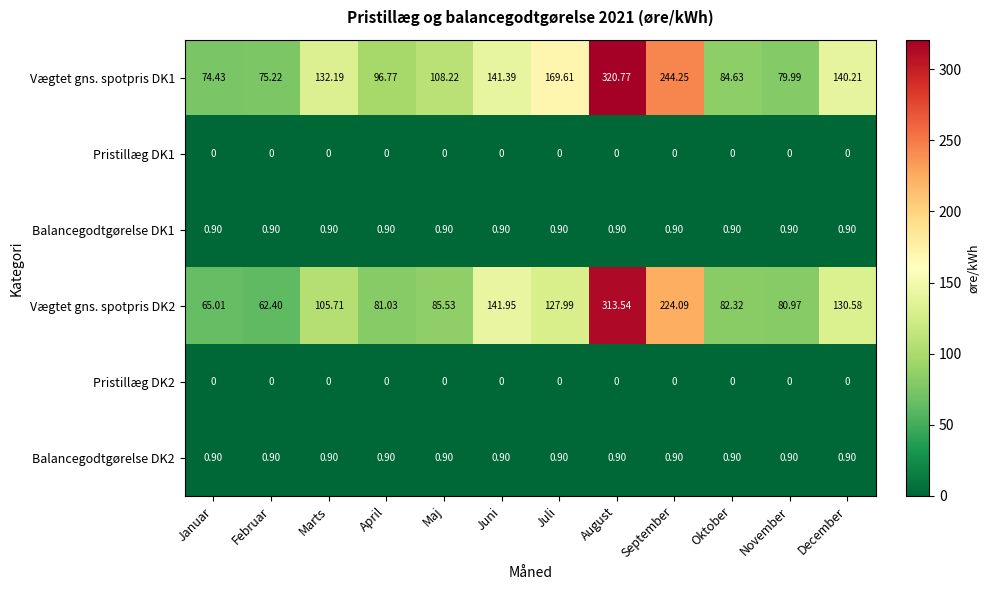

Reading left to right, list all the values displayed in this chart.

Vægtet gns. spotpris DK1: Januar=74.4	Februar=75.2	Marts=132.2	April=96.8	Maj=108.2	Juni=141.4	Juli=169.6	August=320.8	September=244.2	Oktober=84.6	November=80.0	December=140.2
Pristillæg DK1: Januar=0.0	Februar=0.0	Marts=0.0	April=0.0	Maj=0.0	Juni=0.0	Juli=0.0	August=0.0	September=0.0	Oktober=0.0	November=0.0	December=0.0
Balancegodtgørelse DK1: Januar=0.9	Februar=0.9	Marts=0.9	April=0.9	Maj=0.9	Juni=0.9	Juli=0.9	August=0.9	September=0.9	Oktober=0.9	November=0.9	December=0.9
Vægtet gns. spotpris DK2: Januar=65.0	Februar=62.4	Marts=105.7	April=81.0	Maj=85.5	Juni=141.9	Juli=128.0	August=313.5	September=224.1	Oktober=82.3	November=81.0	December=130.6
Pristillæg DK2: Januar=0.0	Februar=0.0	Marts=0.0	April=0.0	Maj=0.0	Juni=0.0	Juli=0.0	August=0.0	September=0.0	Oktober=0.0	November=0.0	December=0.0
Balancegodtgørelse DK2: Januar=0.9	Februar=0.9	Marts=0.9	April=0.9	Maj=0.9	Juni=0.9	Juli=0.9	August=0.9	September=0.9	Oktober=0.9	November=0.9	December=0.9